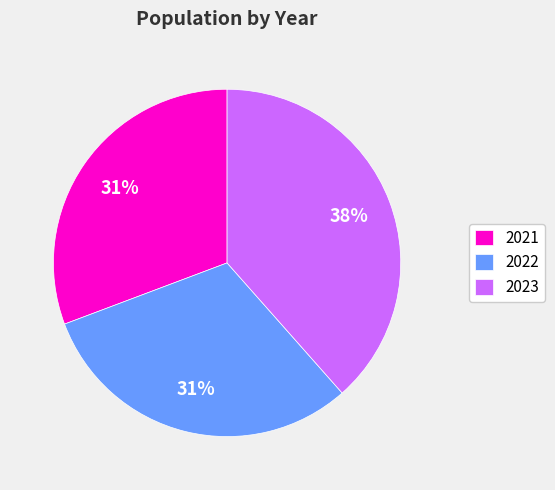

How many slices are in this pie chart?

3